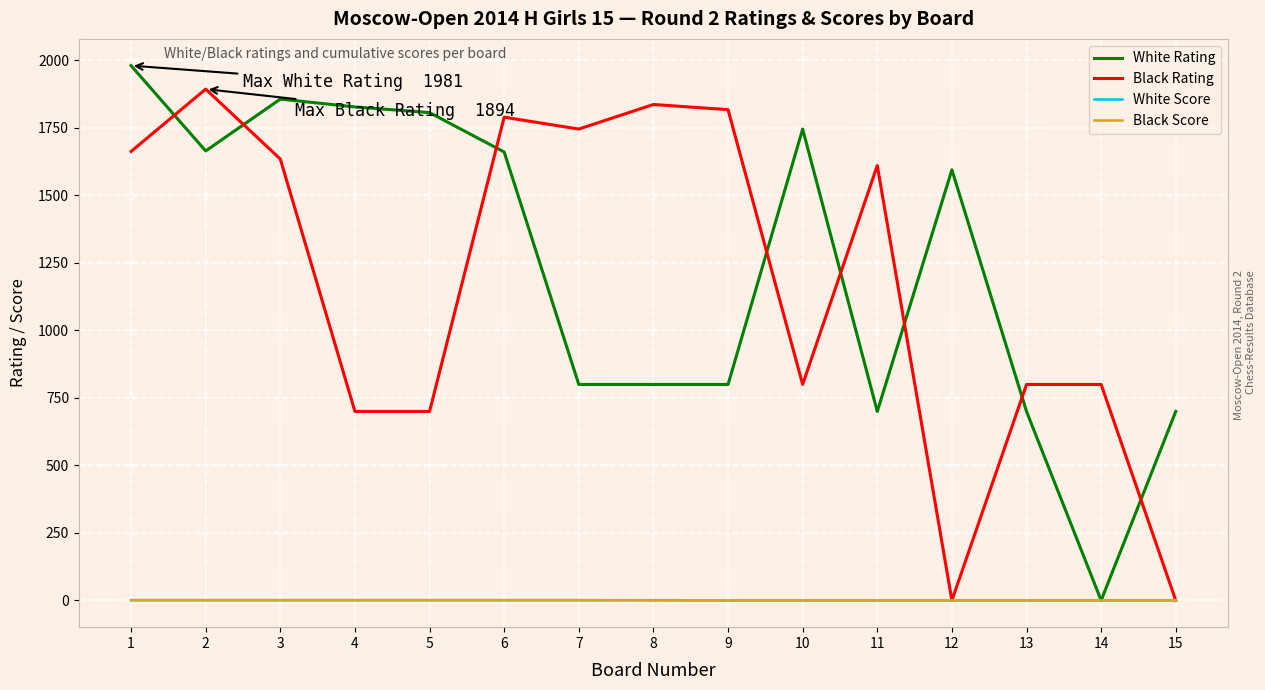

Which series changed the most between 4 and 15?

White Rating